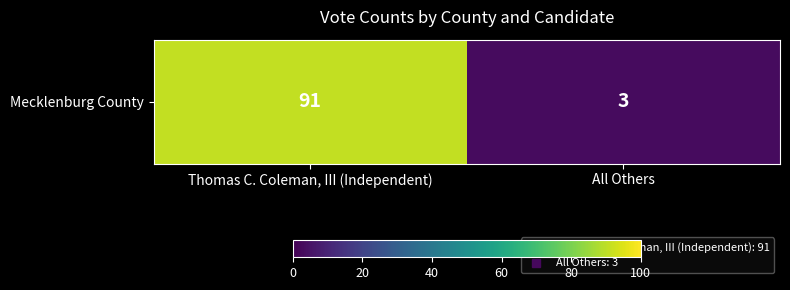

What is the difference between the maximum and minimum values?

88